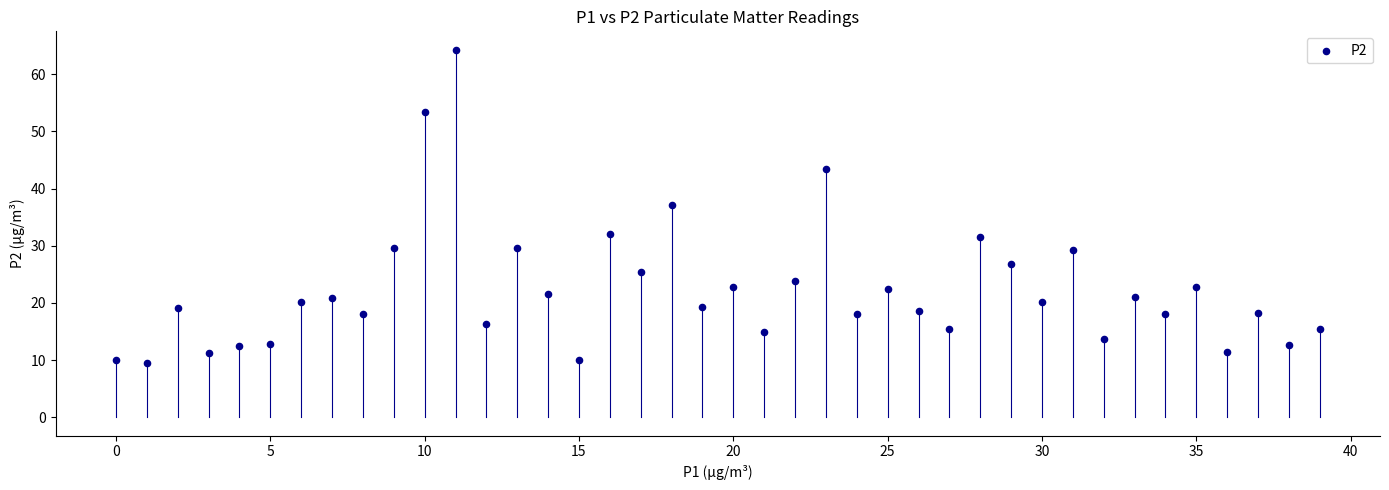

What Y value in the scatter plot is closest to 36?

37.2